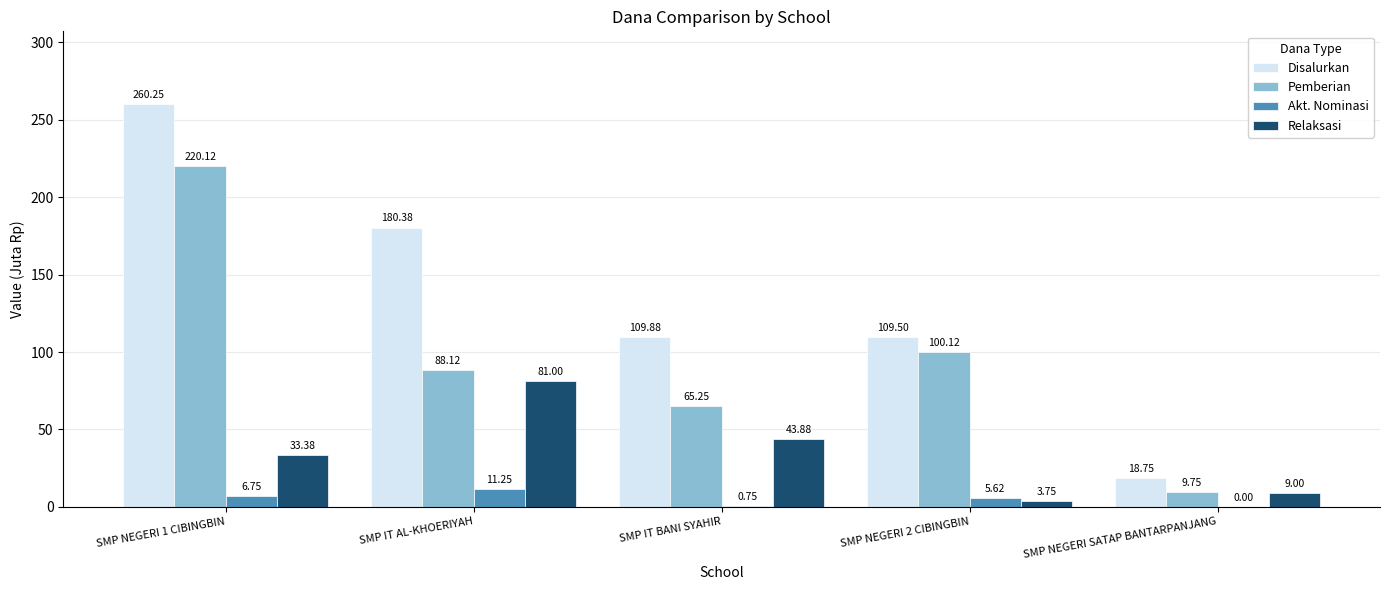

Which series changed the most between SMP NEGERI 1 CIBINGBIN and SMP IT BANI SYAHIR?

Pemberian